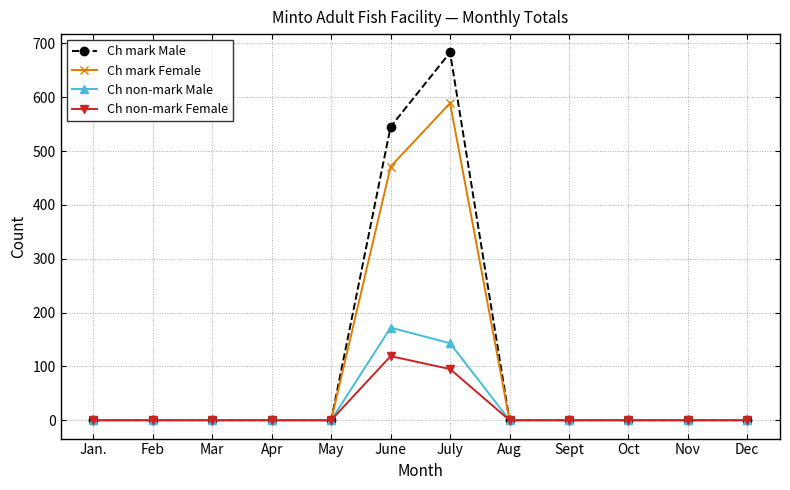

Which category has the highest value across all series?

July